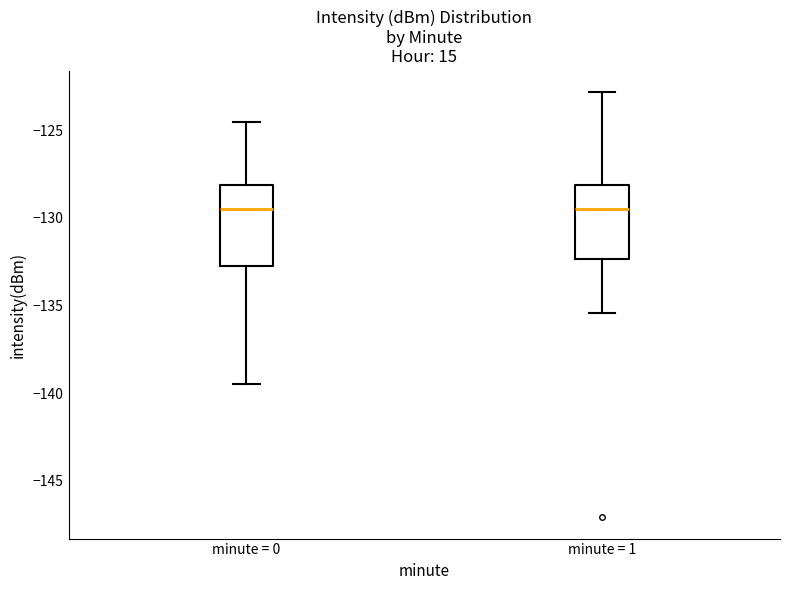

Reading left to right, transcribe this box plot: for each box, give where its median line is, the range the box spans, and where its two whiskers end, as read against the y-axis. The values are not printed on the chart, so give them approximately, as read against the axis.

minute = 0: median -129.5, box -132.5 to -128.0, whiskers -139.5 to -124.5
minute = 1: median -129.5, box -132.5 to -128.0, whiskers -135.5 to -123.0